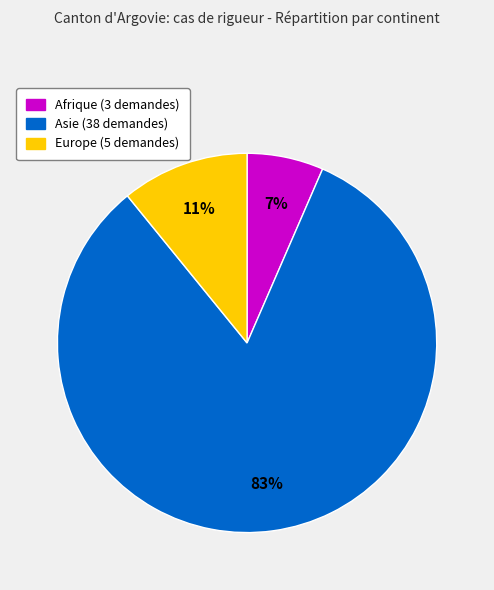

Is there a majority slice in this chart?

Yes